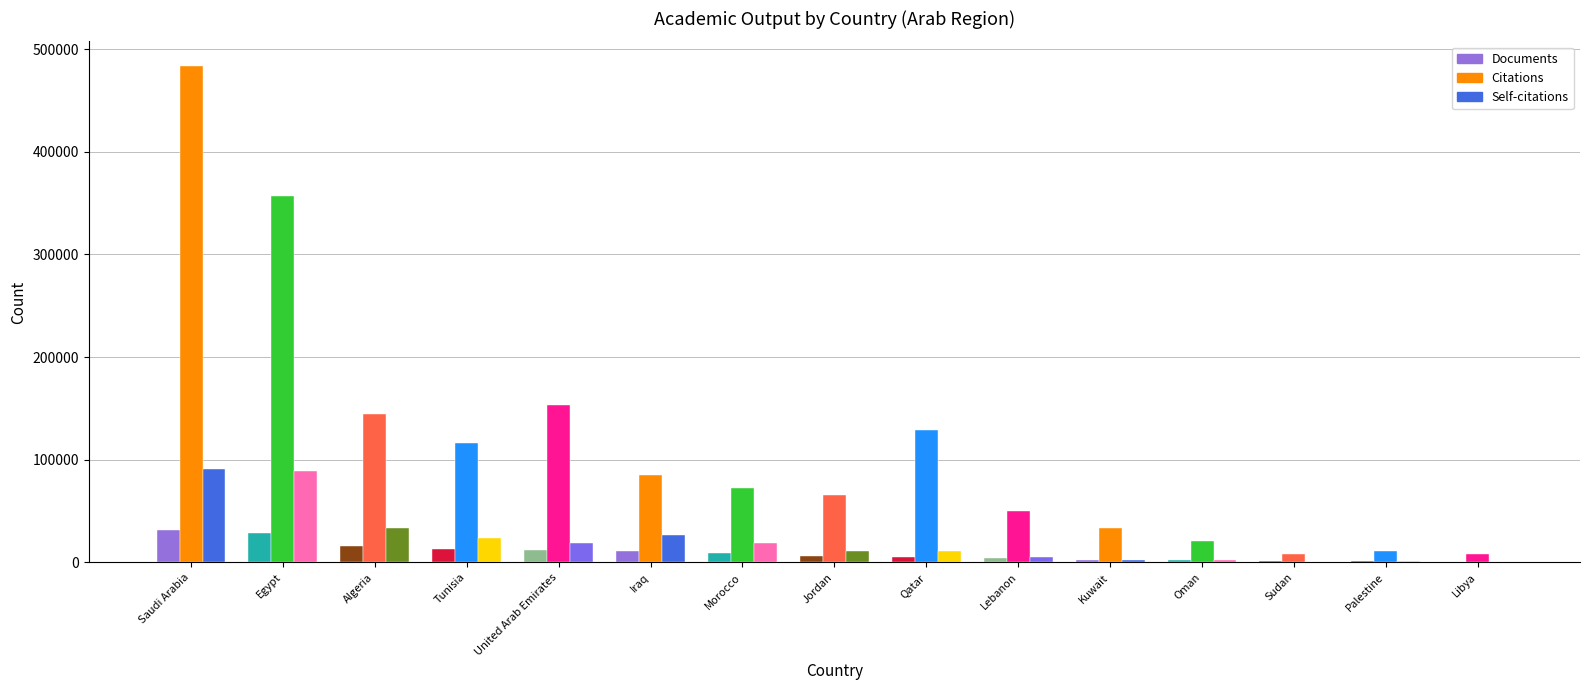

Which series has the largest total across all categories?

Citations